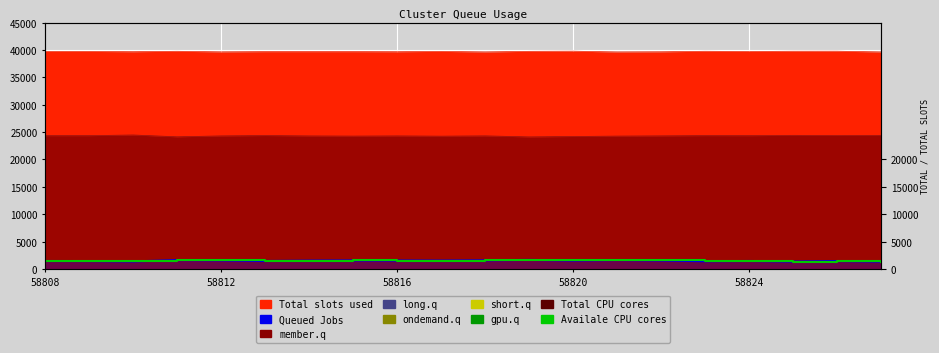

True or false: Queued Jobs has more than 2 interior local peaks.

True